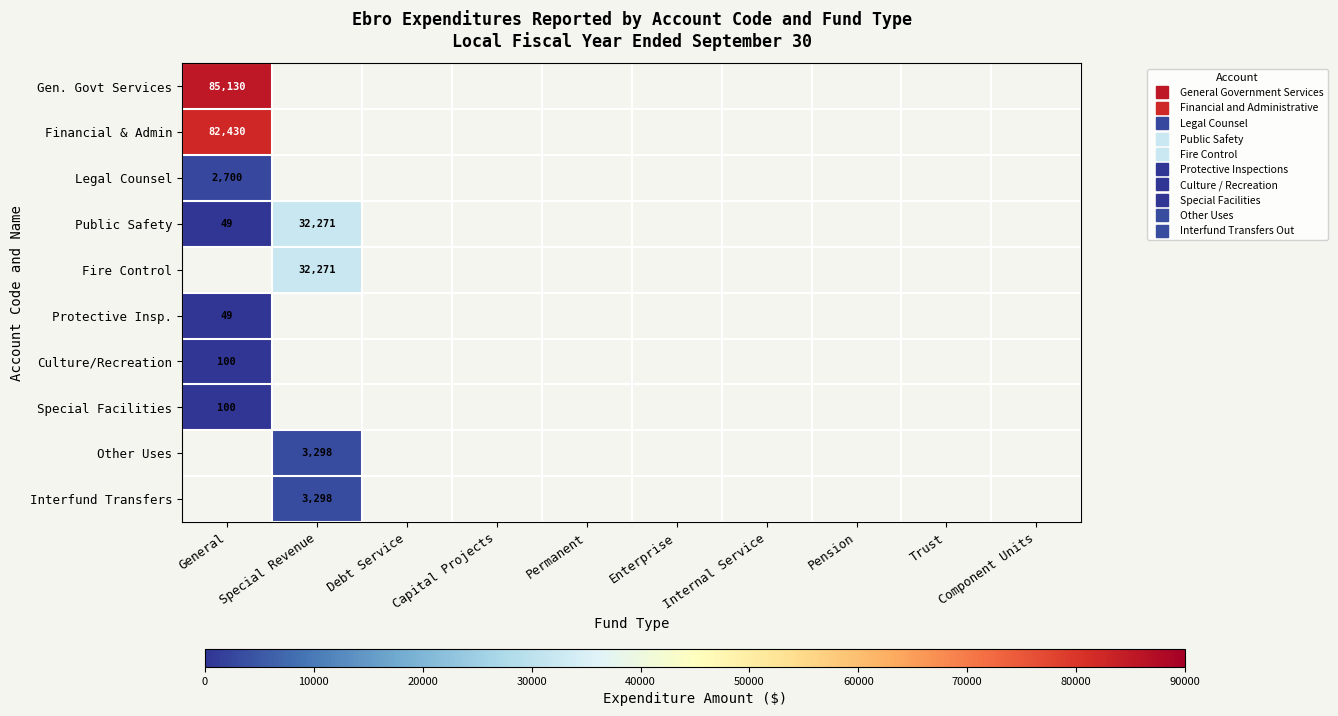

What is the minimum value for Protective Insp.?

49.0